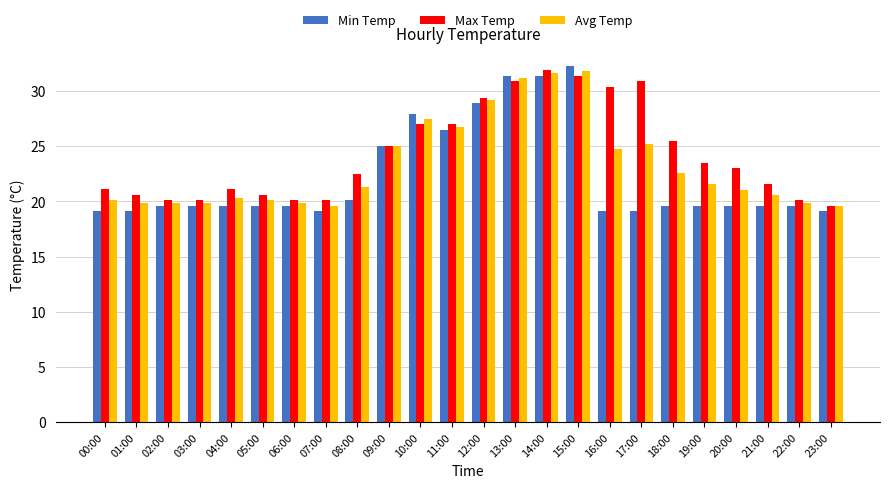

Is it true that Avg Temp equals 52.8 at 14:00?

False